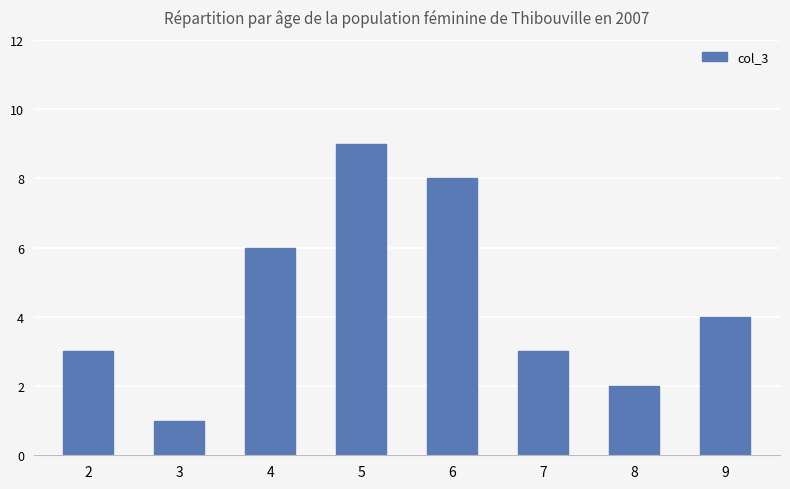

At which label does the data first exceed 4?

4